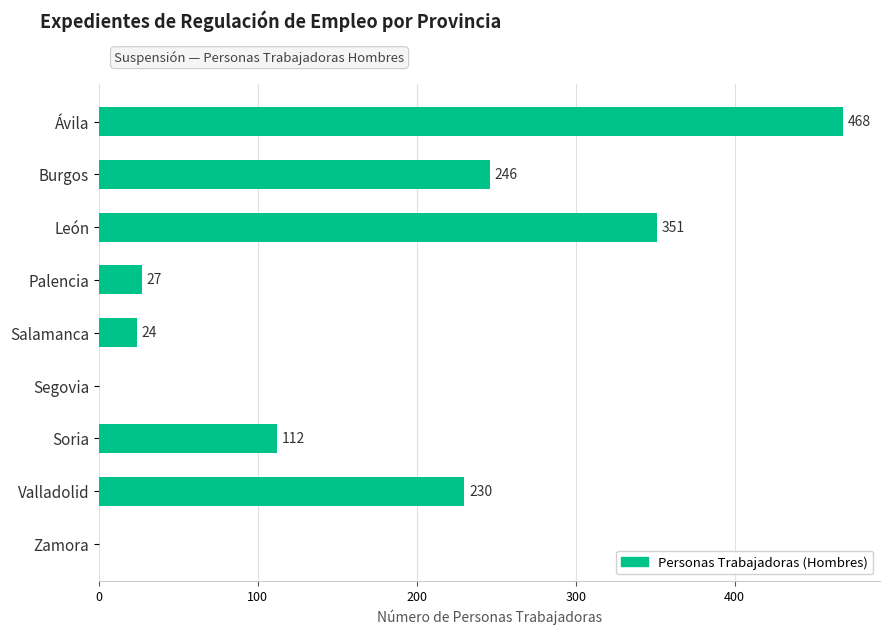

Is it true that the value at Ávila is 468?

True